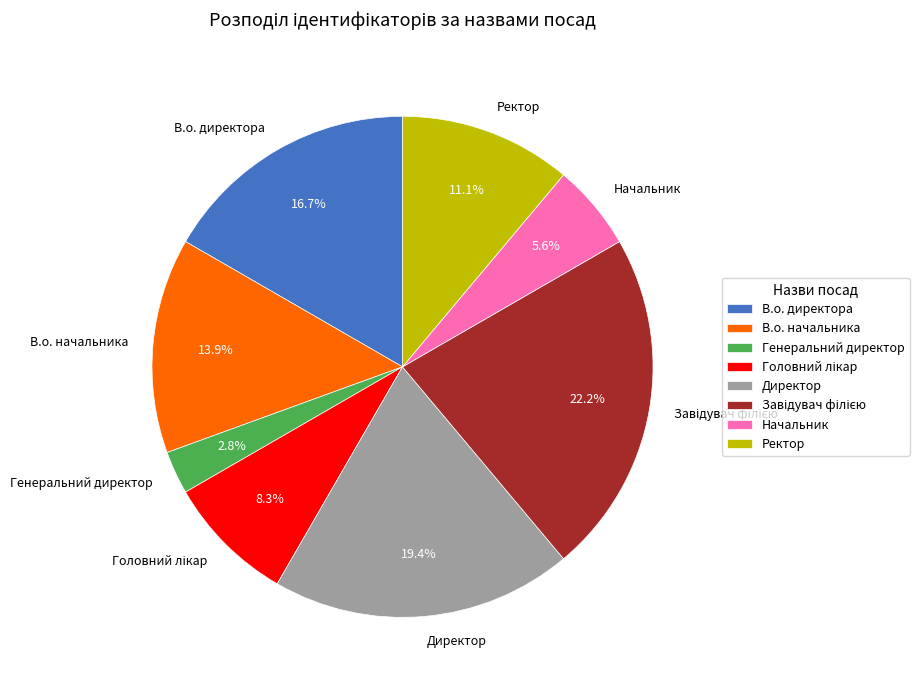

Which category has the smallest portion of the pie?

Генеральний директор